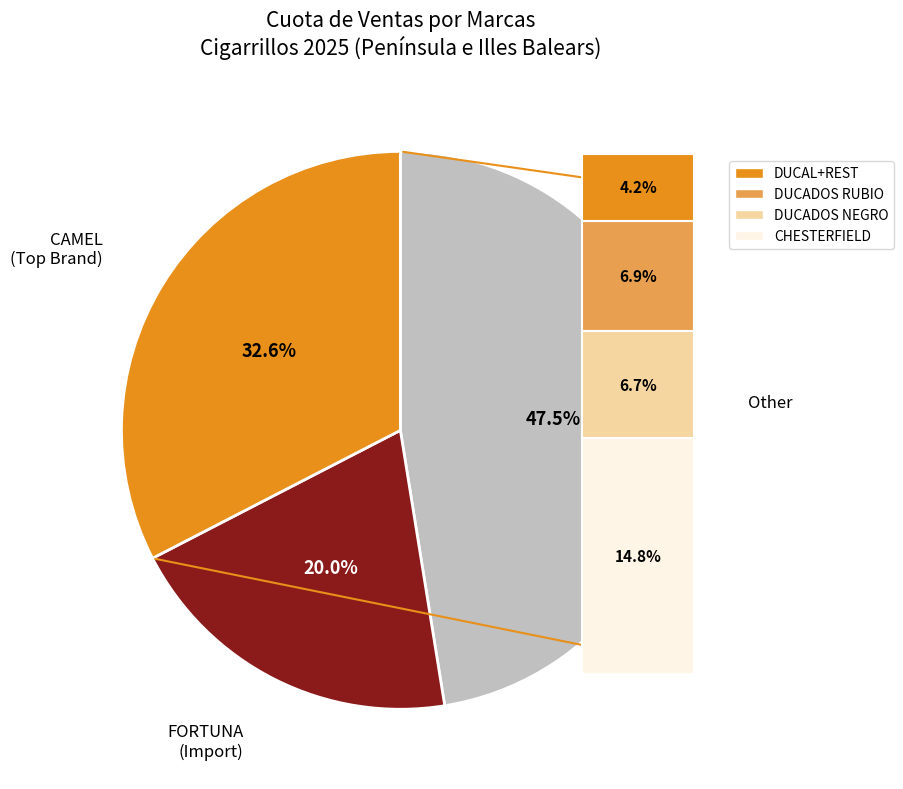

What is the largest slice in the pie chart?

CAMEL